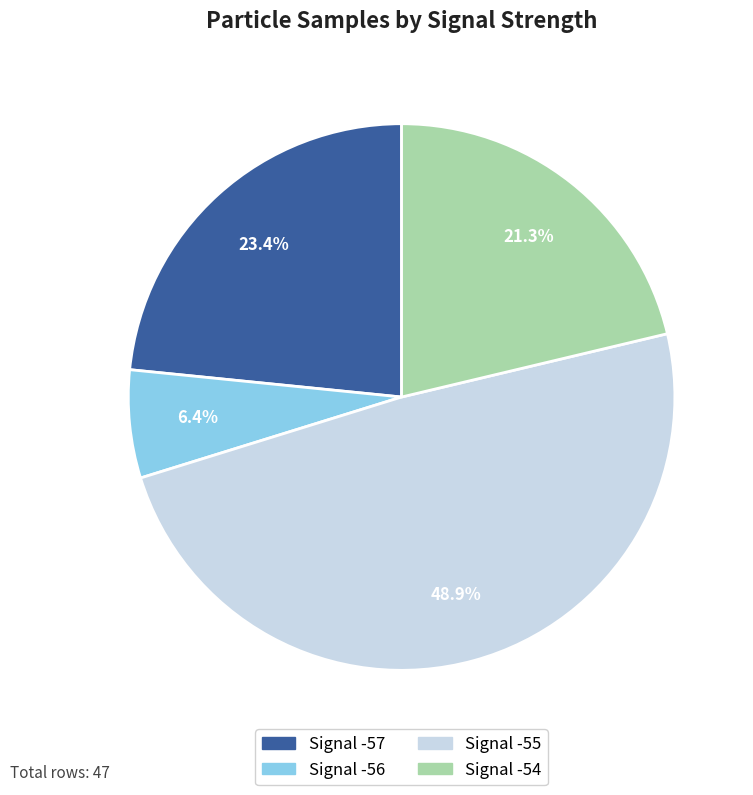

Is there any slice that represents more than half of the pie?

No